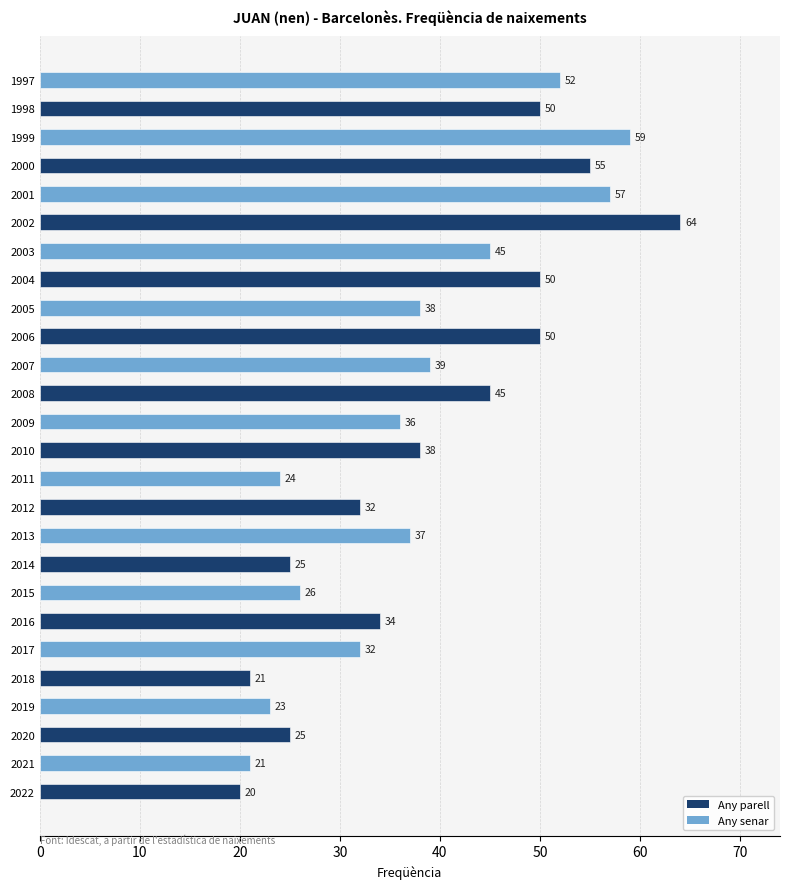

What is the difference between the maximum and second lowest values?

43